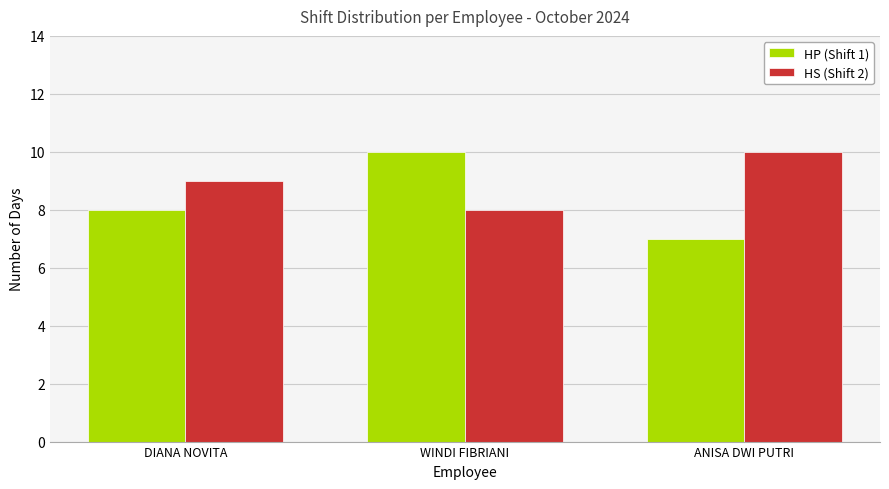

Reading right to left, transcribe all the data shown in this chart.

HP (Shift 1): 7	10	8
HS (Shift 2): 10	8	9